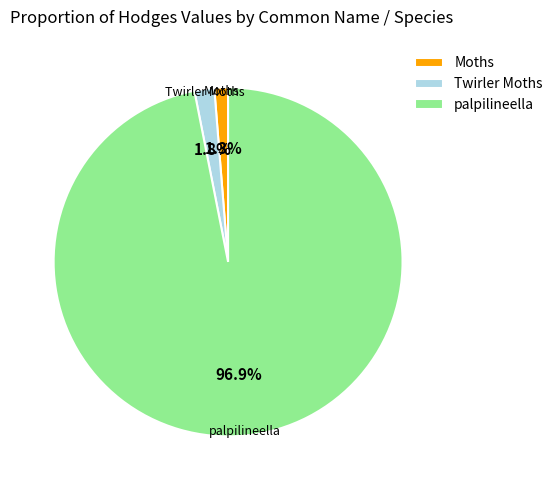

What percentage is the palpilineella slice, to the nearest percent?

97%